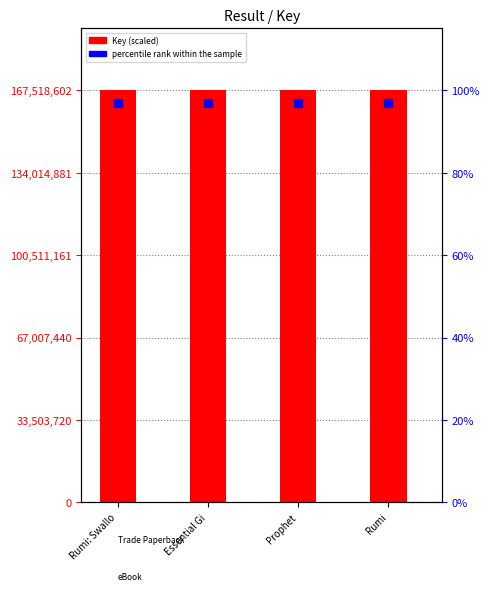

Count the number of categories in the chart.

4